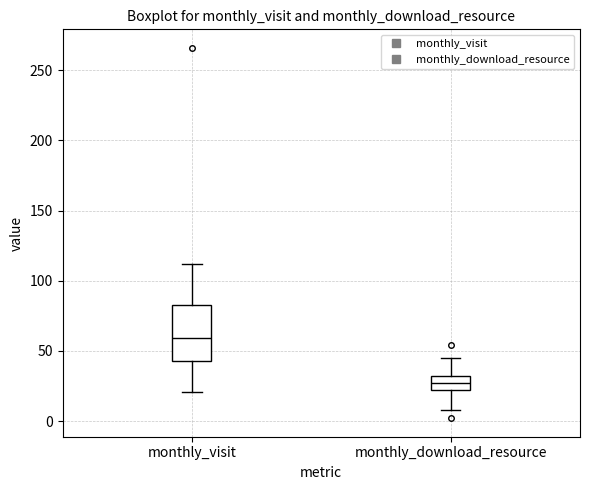

Which box has the lowest median line?

monthly_download_resource